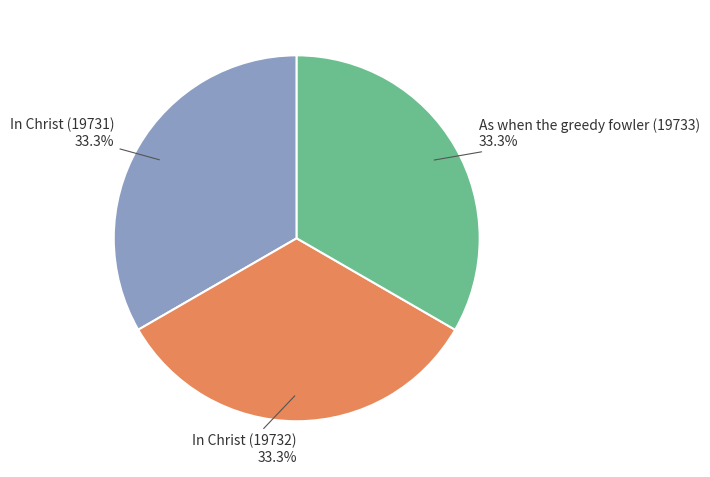

What is the ratio of the value at In Christ (19731) to the value at As when the greedy fowler (19733)?

1.0